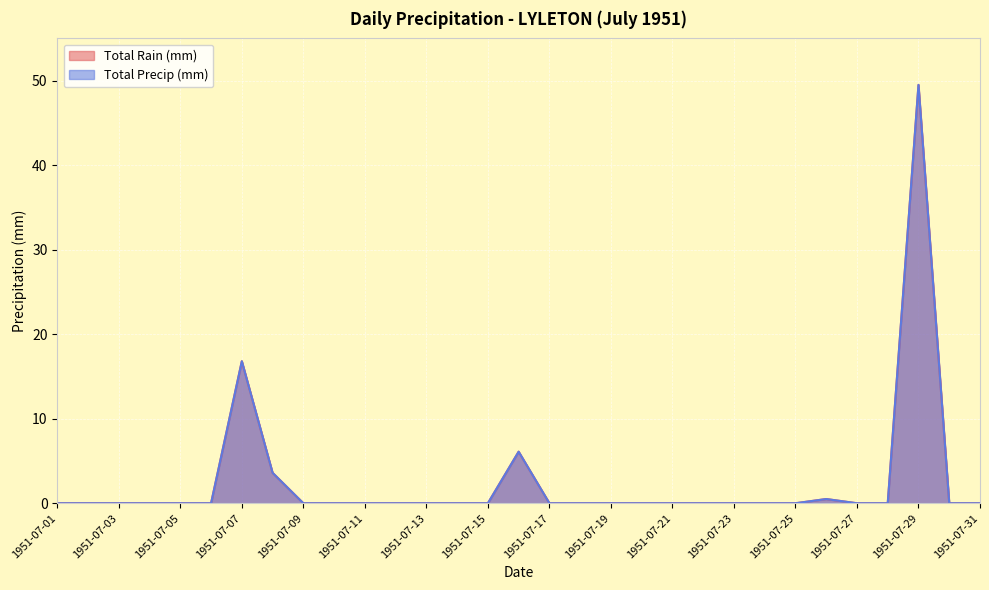

Is it true that Total Precip (mm) equals 0.0 at 1951-07-28?

True